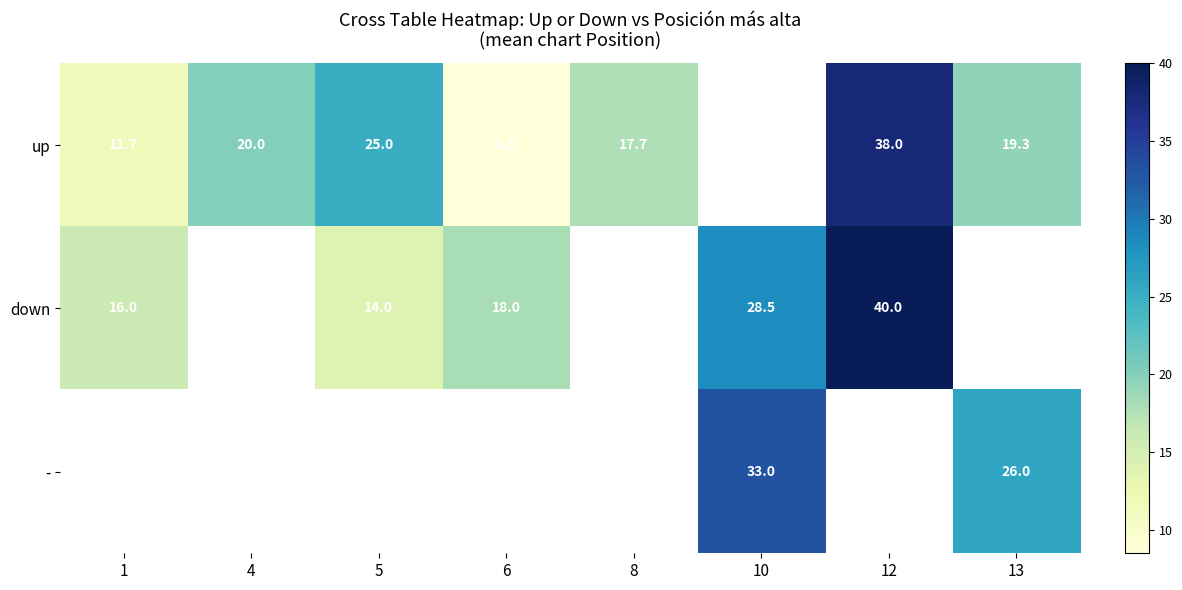

True or false: - has a value of 16.7 at 10.

False